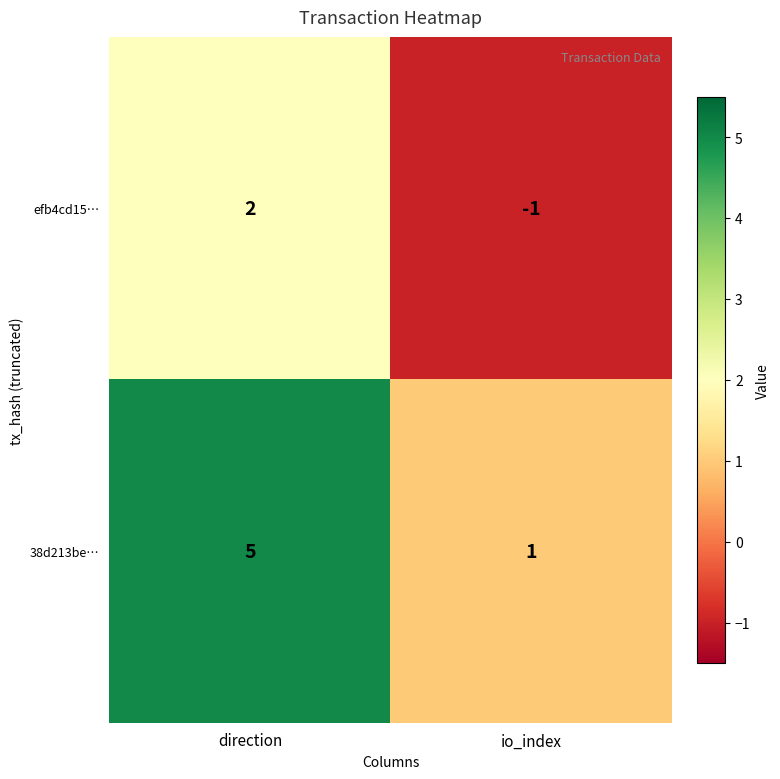

The 38d213be… series shows 7 at direction. True or false?

False